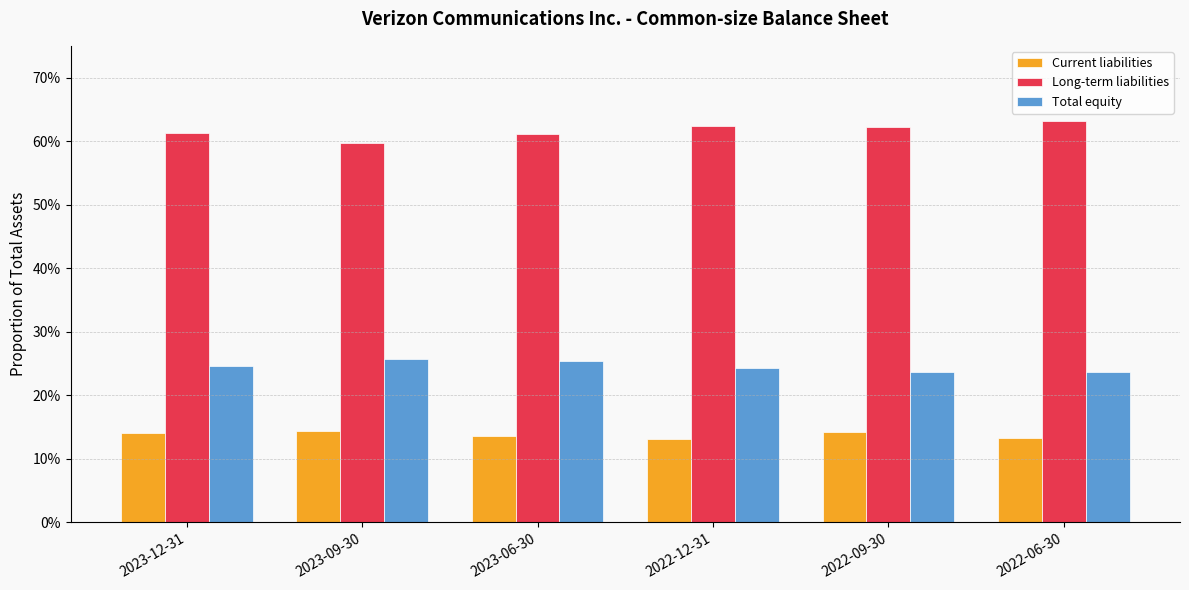

What is the total value across all series at 2022-06-30?

1.0